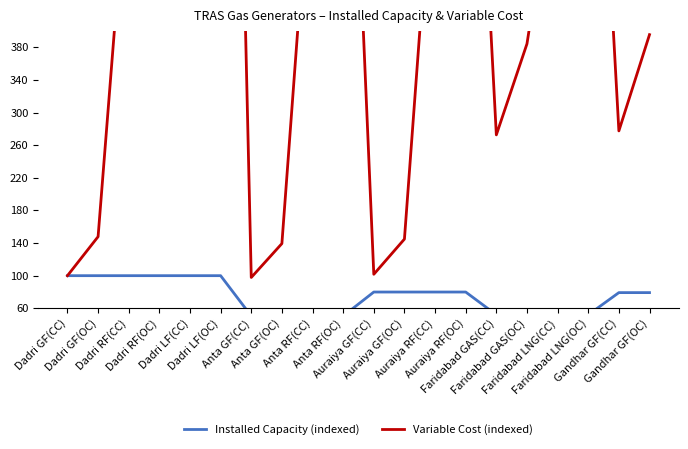

Where is the first local maximum for Variable Cost (indexed)?

Dadri LF(OC)